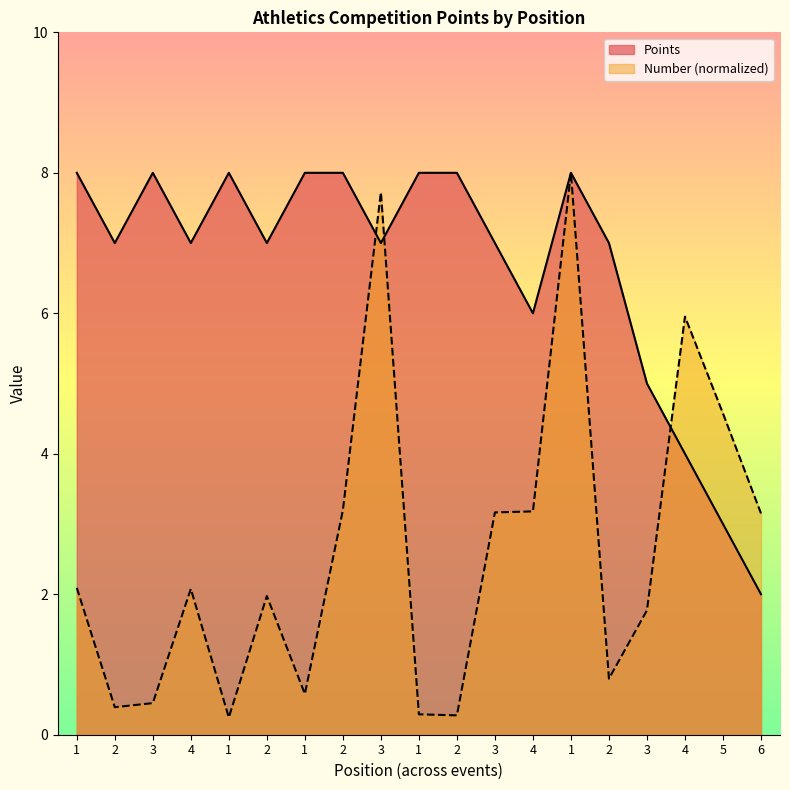

Reading left to right, list all the values displayed in this chart.

Points: 1=8.0	2=7.0	3=8.0	4=7.0	1=8.0	2=7.0	1=8.0	2=8.0	3=7.0	1=8.0	2=8.0	3=7.0	4=6.0	1=8.0	2=7.0	3=5.0	4=4.0	5=3.0	6=2.0
Number: 1=2.1	2=0.4	3=0.5	4=2.1	1=0.2	2=2.0	1=0.6	2=3.2	3=7.7	1=0.3	2=0.3	3=3.2	4=3.2	1=8.0	2=0.8	3=1.8	4=6.0	5=4.6	6=3.2